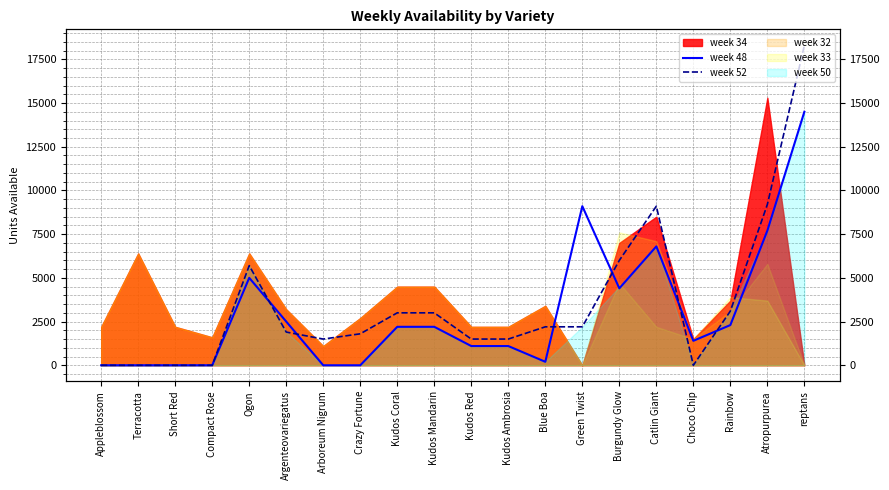

How many interior local valleys does the week 48 series have?

3